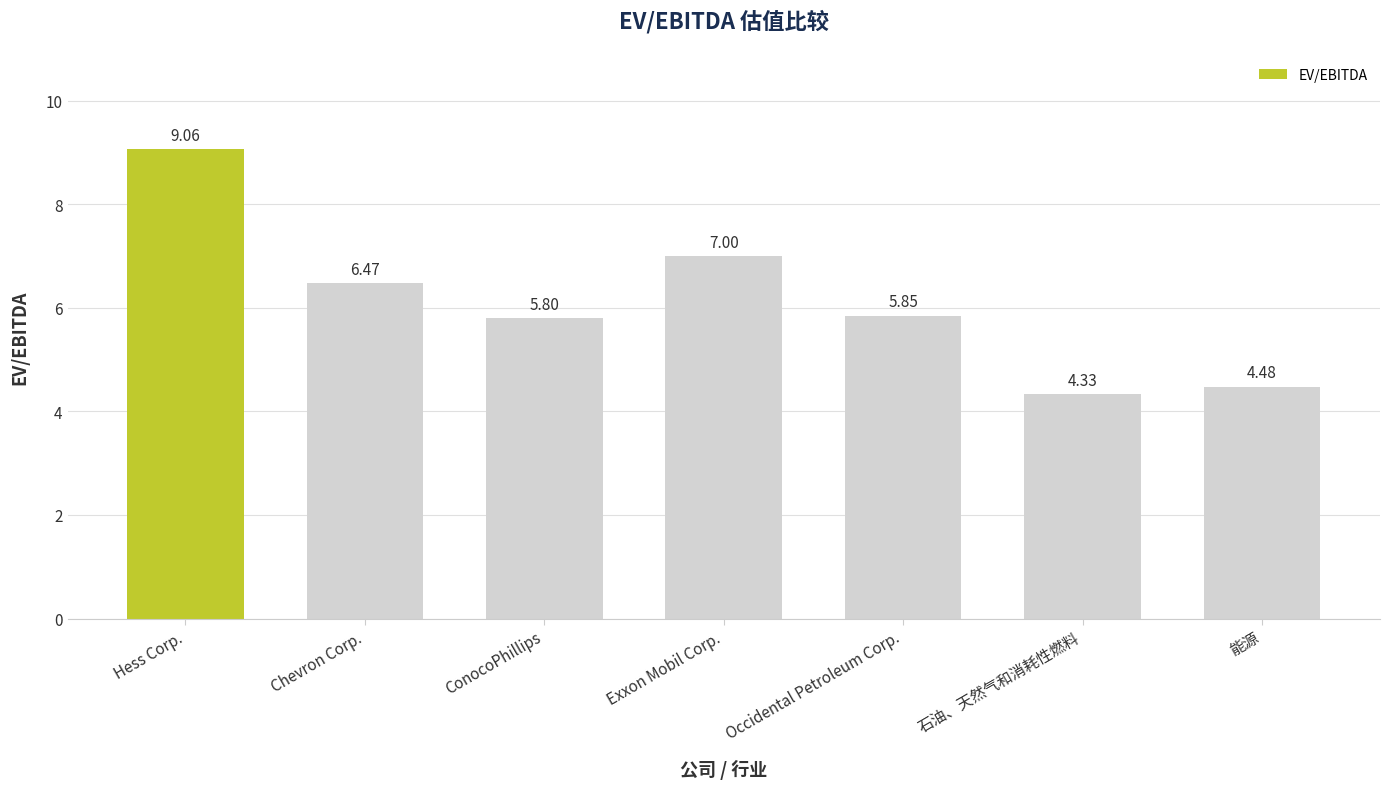

What is the label of the 7th bar from the right?

Hess Corp.